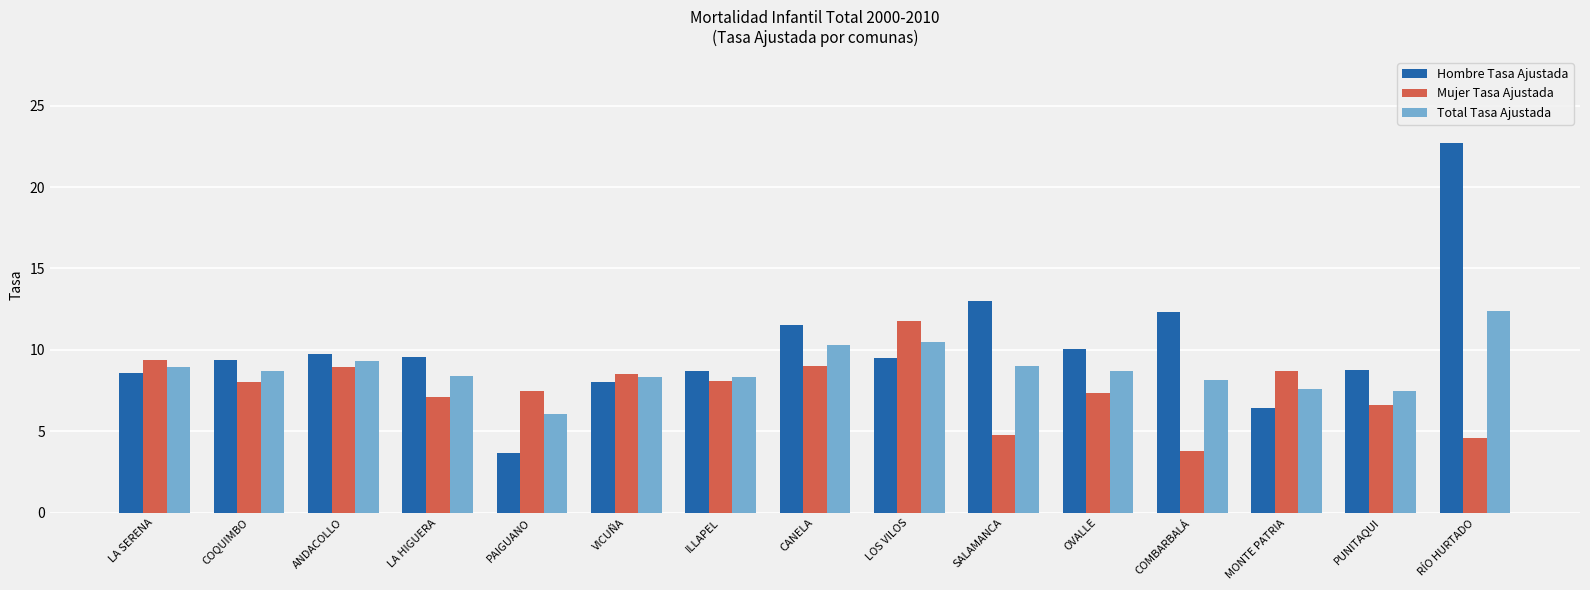

Rank the series by their maximum value, from highest to lowest.

Hombre Tasa Ajustada, Total Tasa Ajustada, Mujer Tasa Ajustada